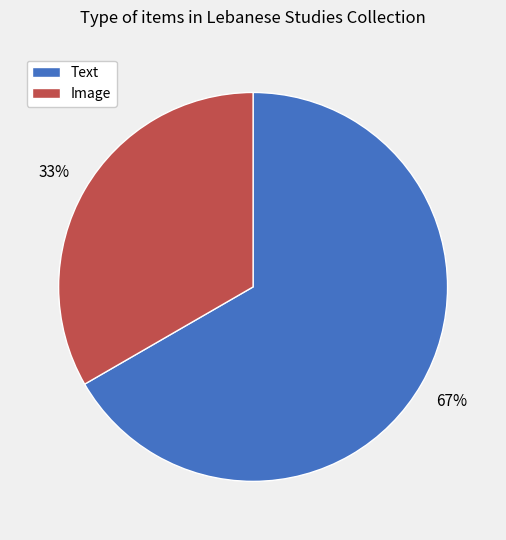

Does any single category account for the majority?

Yes